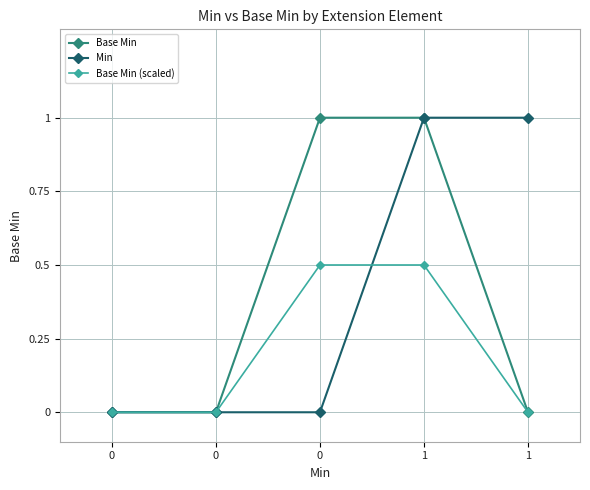

What are all the series names shown in the legend?

Base Min, Min, Base Min (scaled)